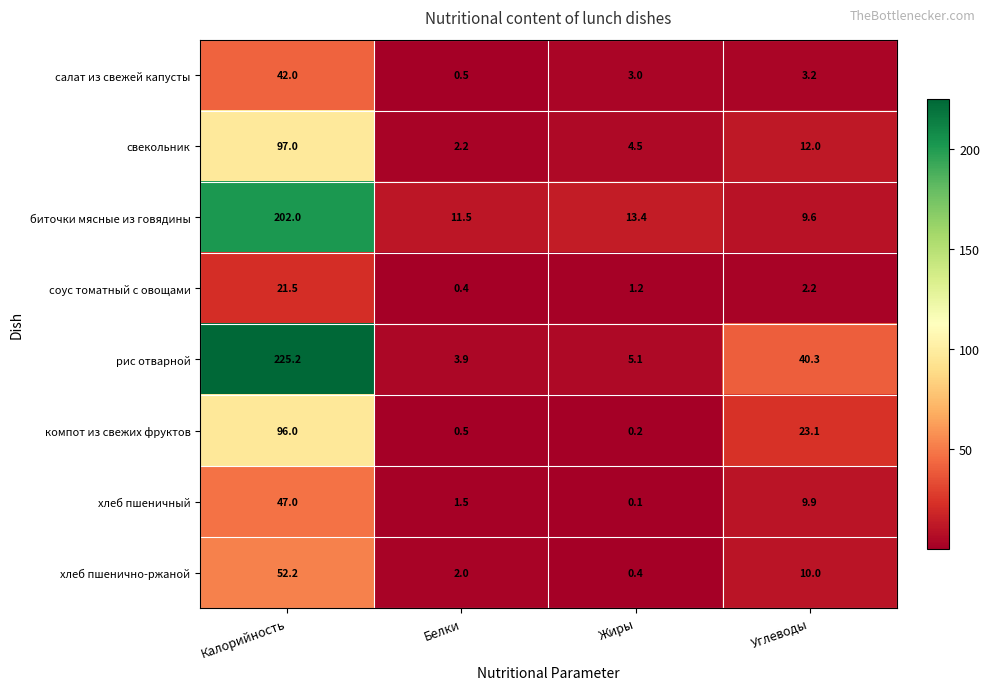

Between Жиры and Углеводы, which series saw the biggest shift?

рис отварной